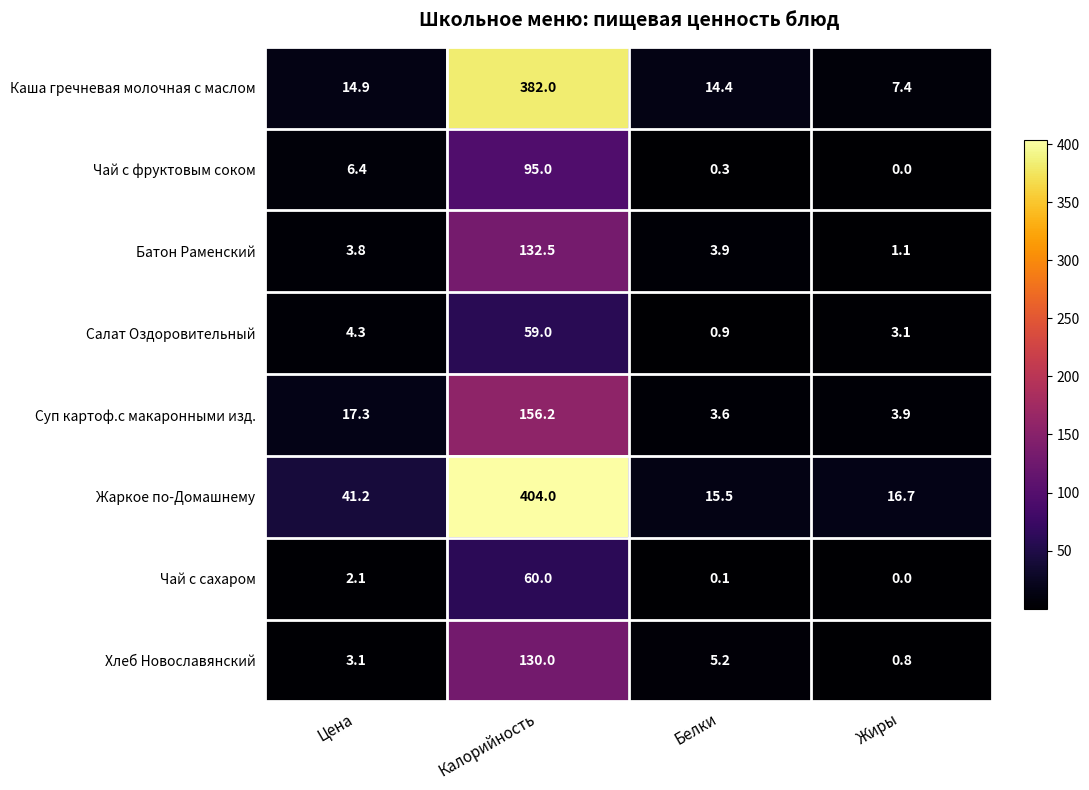

What is the spread (max minus min) of values at Цена?

39.1